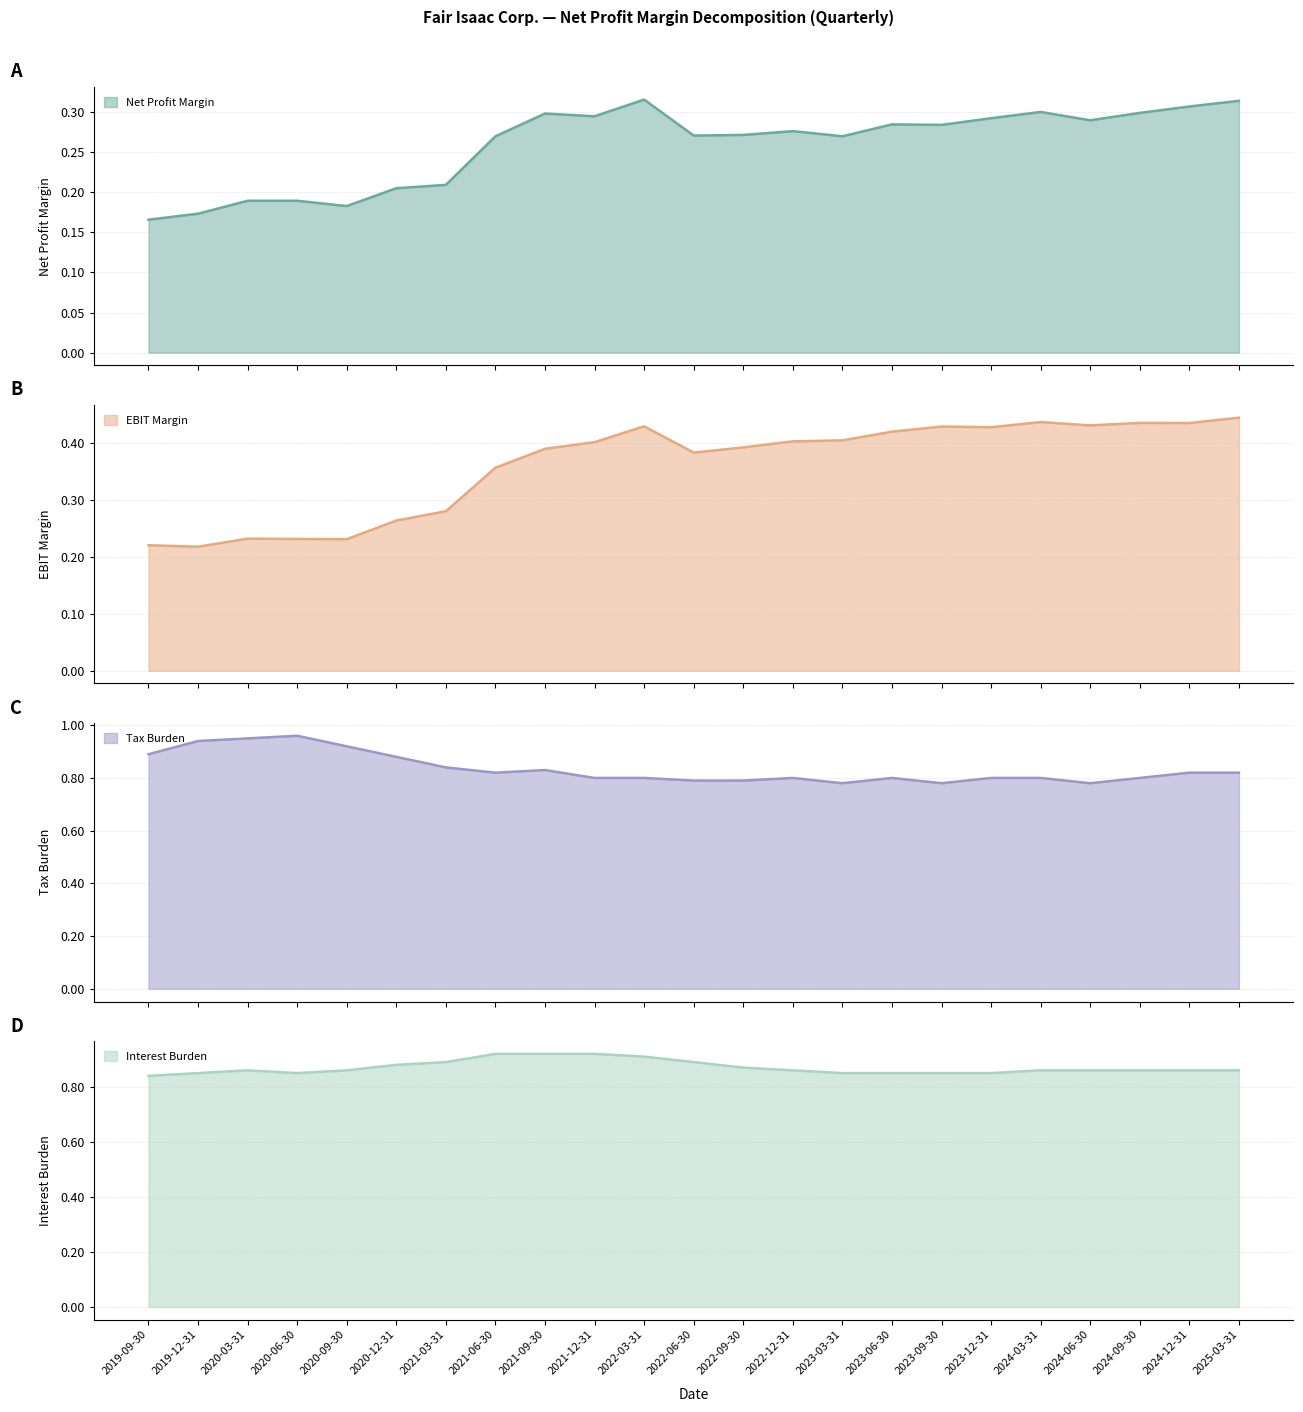

Reading right to left, transcribe all the data shown in this chart.

Net Profit Margin: 0.3	0.3	0.3	0.3	0.3	0.3	0.3	0.3	0.3	0.3	0.3	0.3	0.3	0.3	0.3	0.3	0.2	0.2	0.2	0.2	0.2	0.2	0.2
EBIT Margin: 0.4	0.4	0.4	0.4	0.4	0.4	0.4	0.4	0.4	0.4	0.4	0.4	0.4	0.4	0.4	0.4	0.3	0.3	0.2	0.2	0.2	0.2	0.2
Tax Burden: 0.8	0.8	0.8	0.8	0.8	0.8	0.8	0.8	0.8	0.8	0.8	0.8	0.8	0.8	0.8	0.8	0.8	0.9	0.9	1.0	0.9	0.9	0.9
Interest Burden: 0.9	0.9	0.9	0.9	0.9	0.8	0.8	0.8	0.8	0.9	0.9	0.9	0.9	0.9	0.9	0.9	0.9	0.9	0.9	0.8	0.9	0.8	0.8